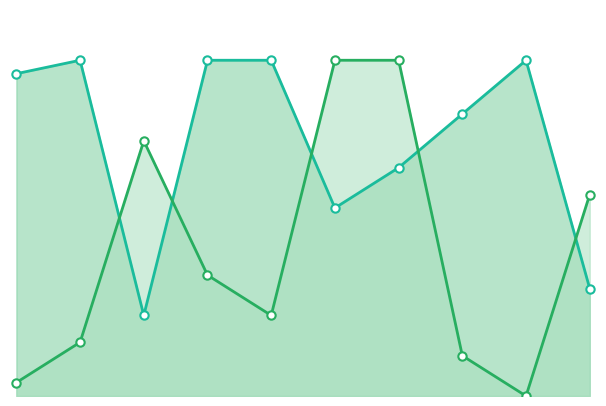

What are all the series names shown in the legend?

Score 1, Score 2